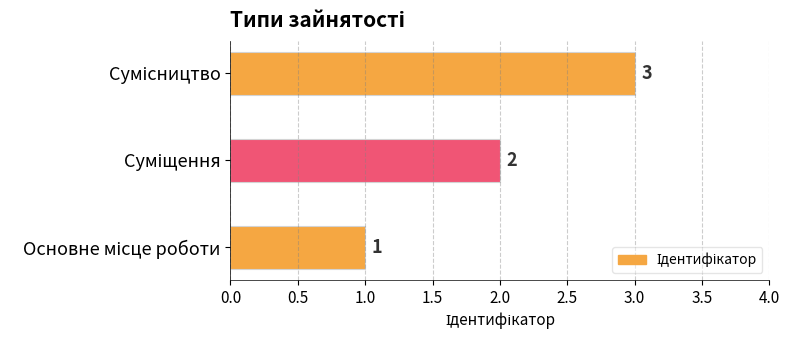

What is the greatest value displayed?

3